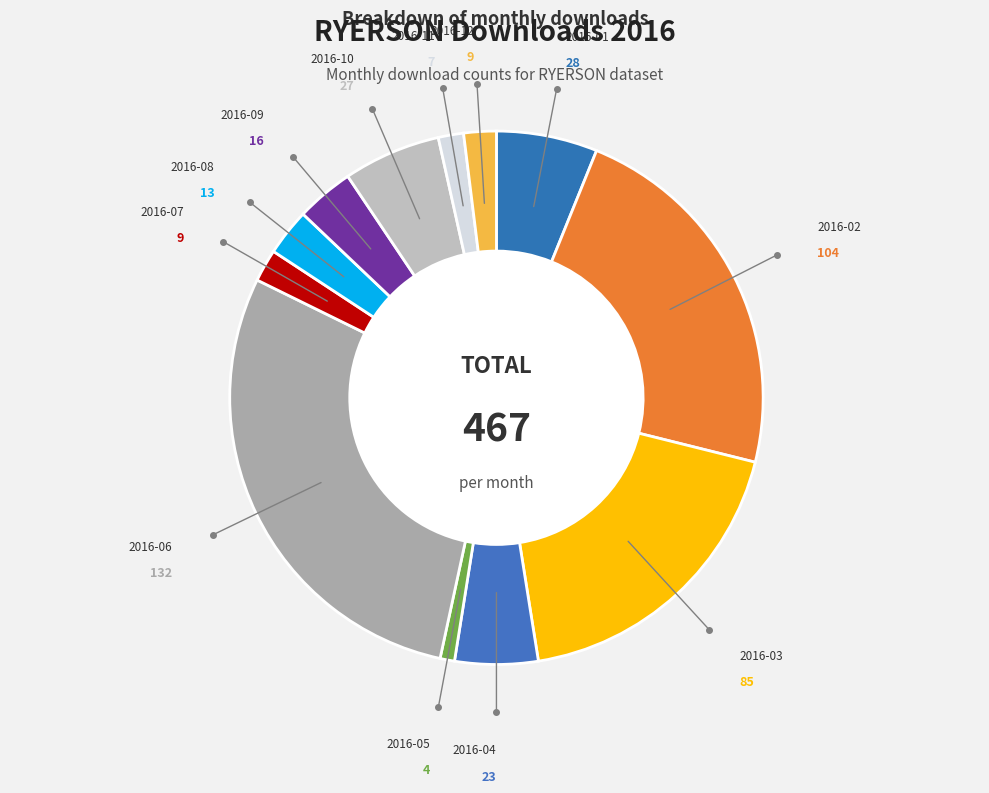

Which category has the biggest portion of the pie?

2016-06